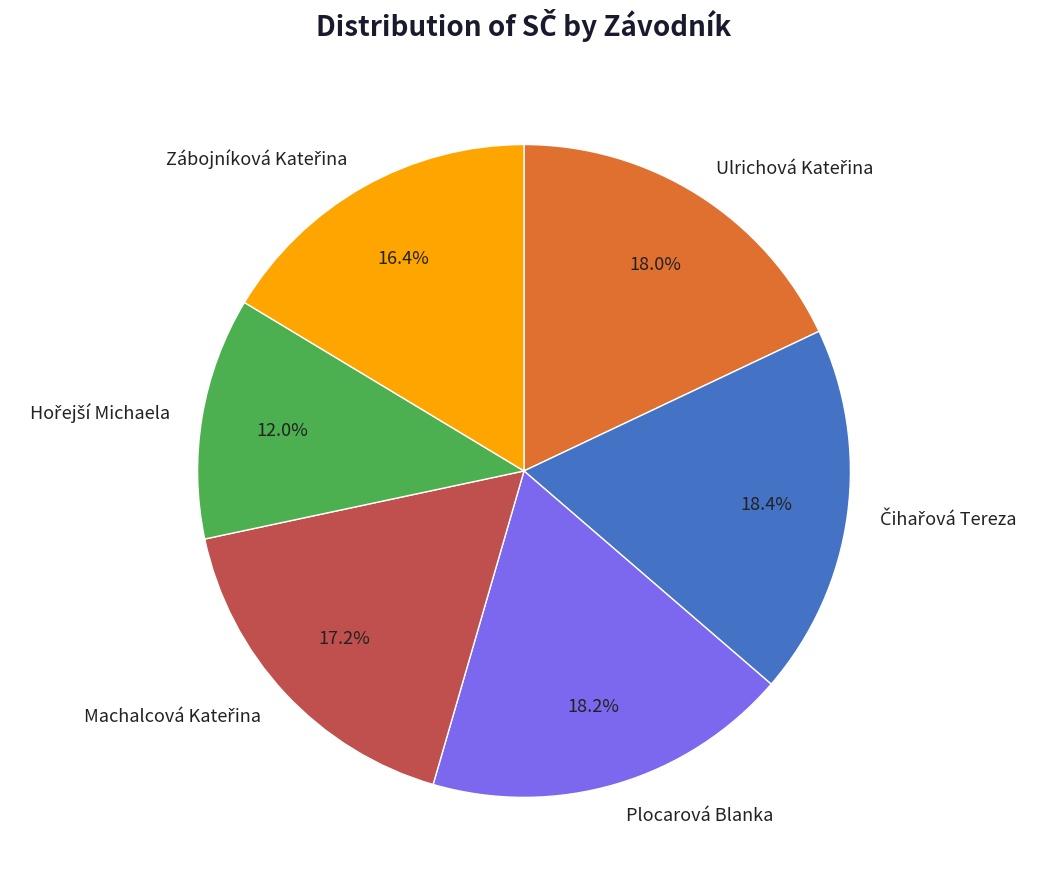

Is there any slice that represents more than half of the pie?

No